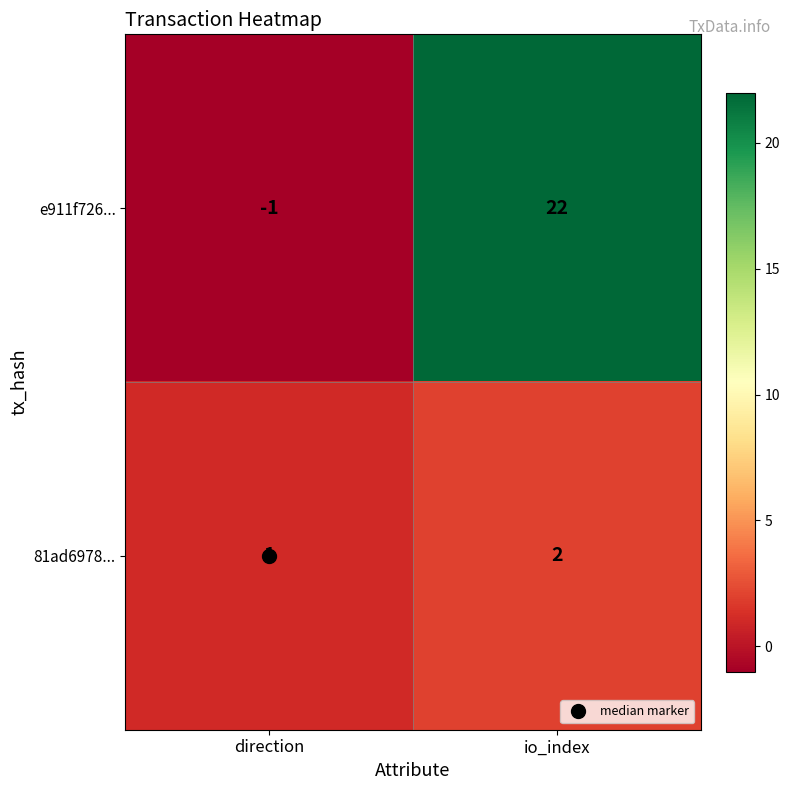

The e911f726... series shows 0 at direction. True or false?

False